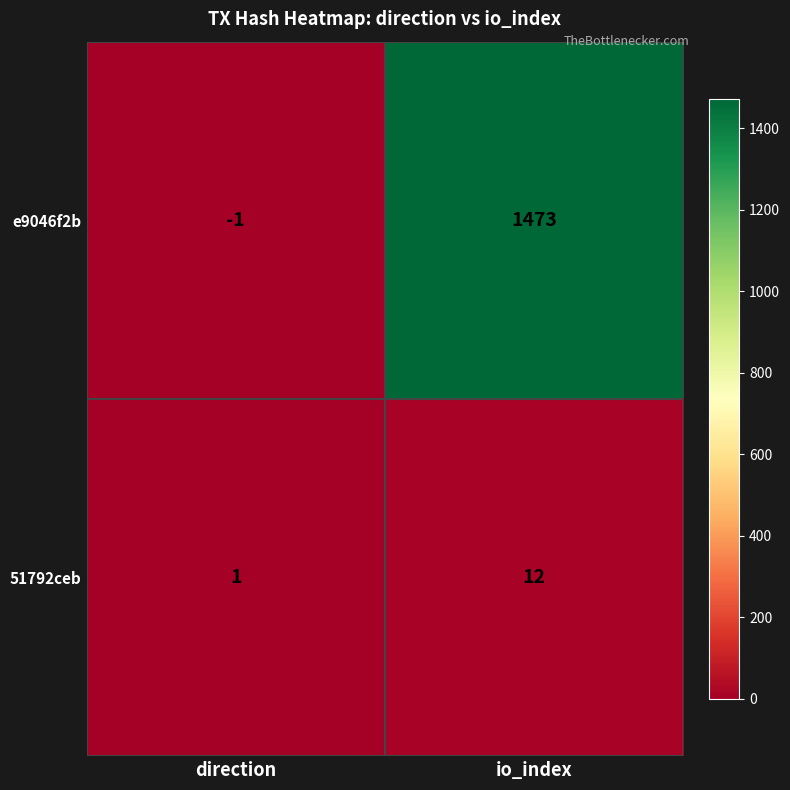

What is the spread (max minus min) of values at io_index?

1461